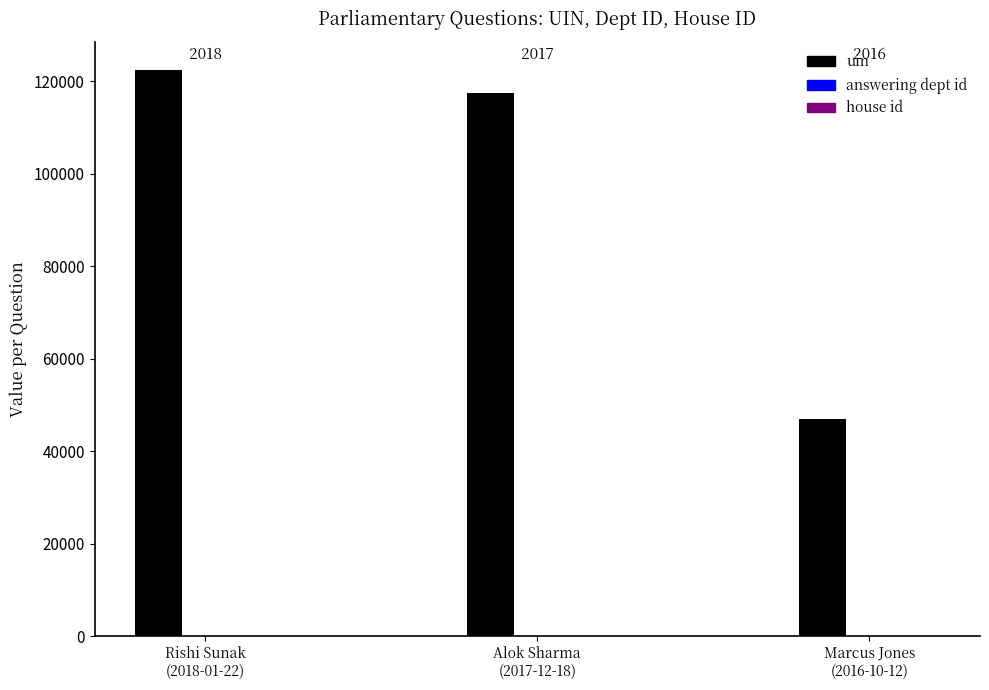

The uin series shows 66814 at Marcus Jones
(2016-10-12). True or false?

False